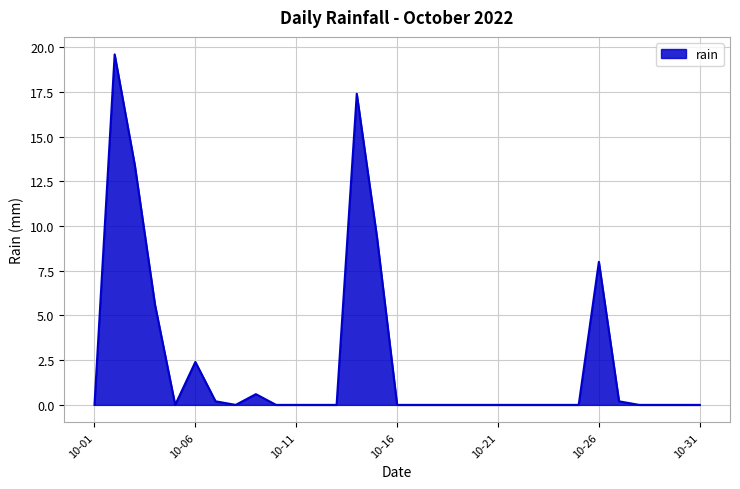

What is the difference between the maximum and minimum values?

19.6